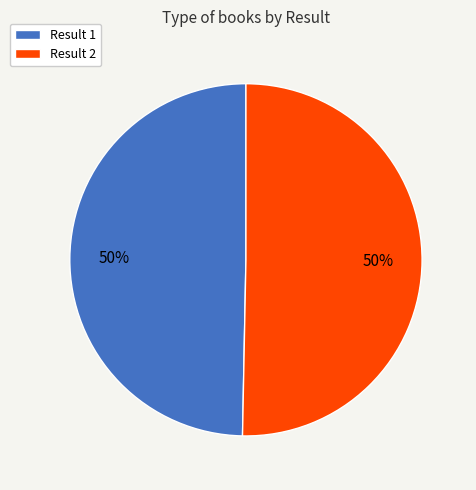

Combined, do Result 2 and Result 1 account for over 50%?

Yes